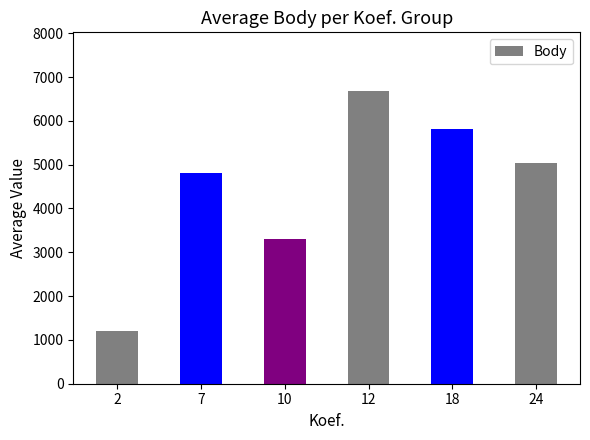

List the labels in order of value, largest first.

12, 18, 24, 7, 10, 2